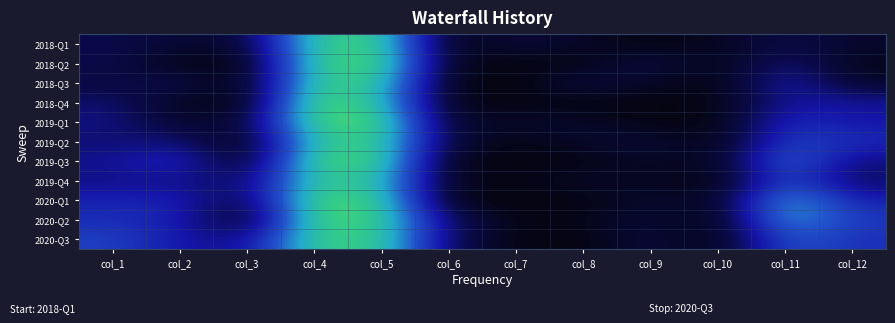

List the series in order of their peak value, lowest first.

2019-Q4, 2019-Q2, 2018-Q3, 2020-Q3, 2018-Q1, 2020-Q2, 2019-Q3, 2019-Q1, 2020-Q1, 2018-Q2, 2018-Q4